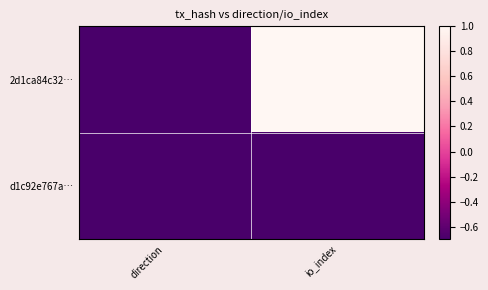

What is the maximum value shown in the chart?

1.0